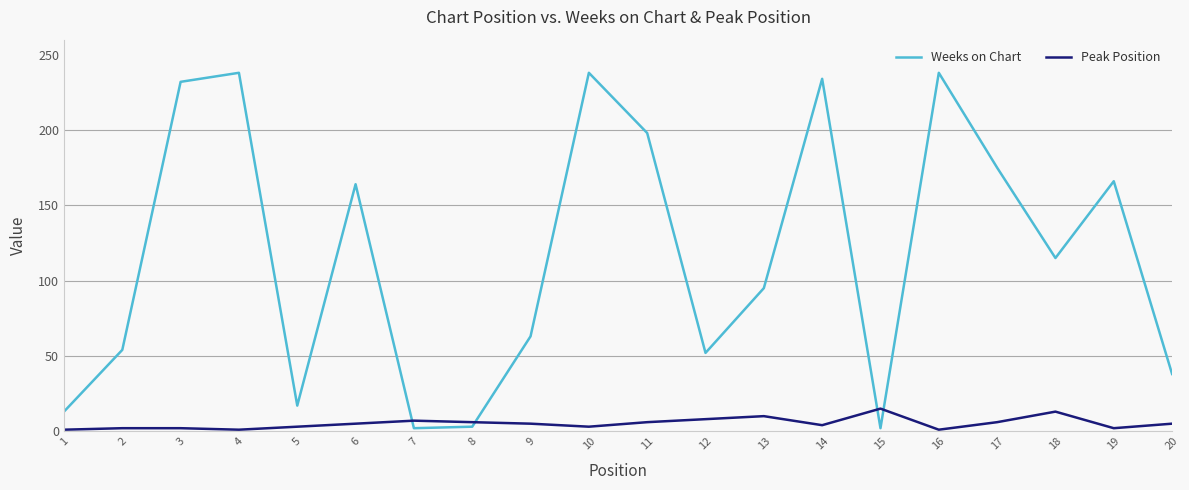

Rank the series at 13 from highest to lowest value.

Weeks on Chart, Peak Position